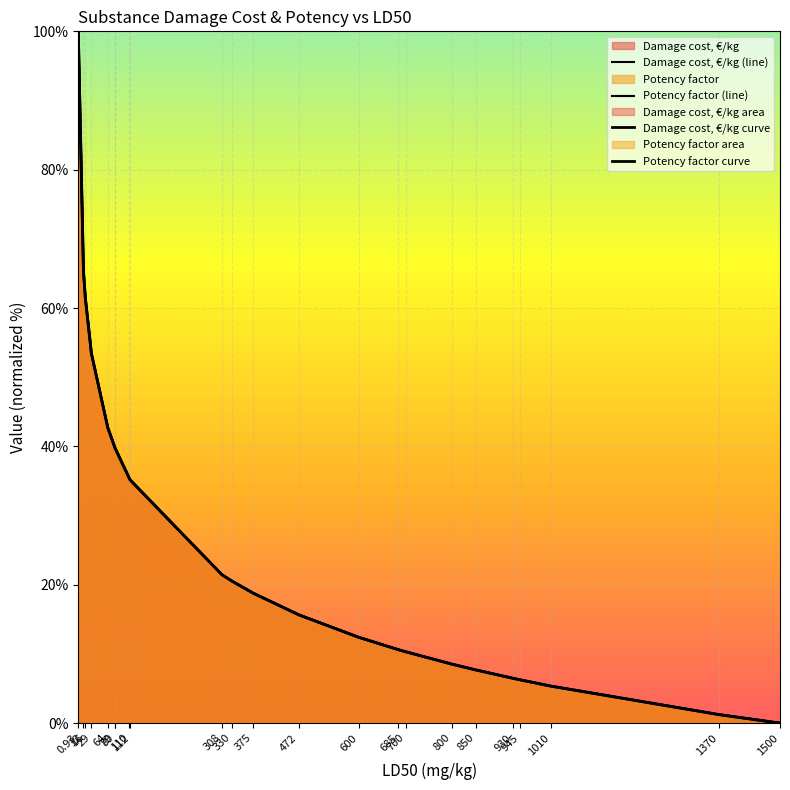

What is the average value of the Damage cost, €/kg curve series?

26.9